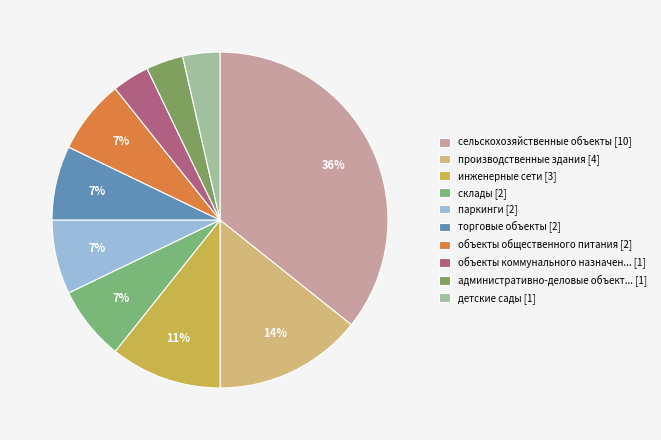

Count the number of slices in the pie.

10